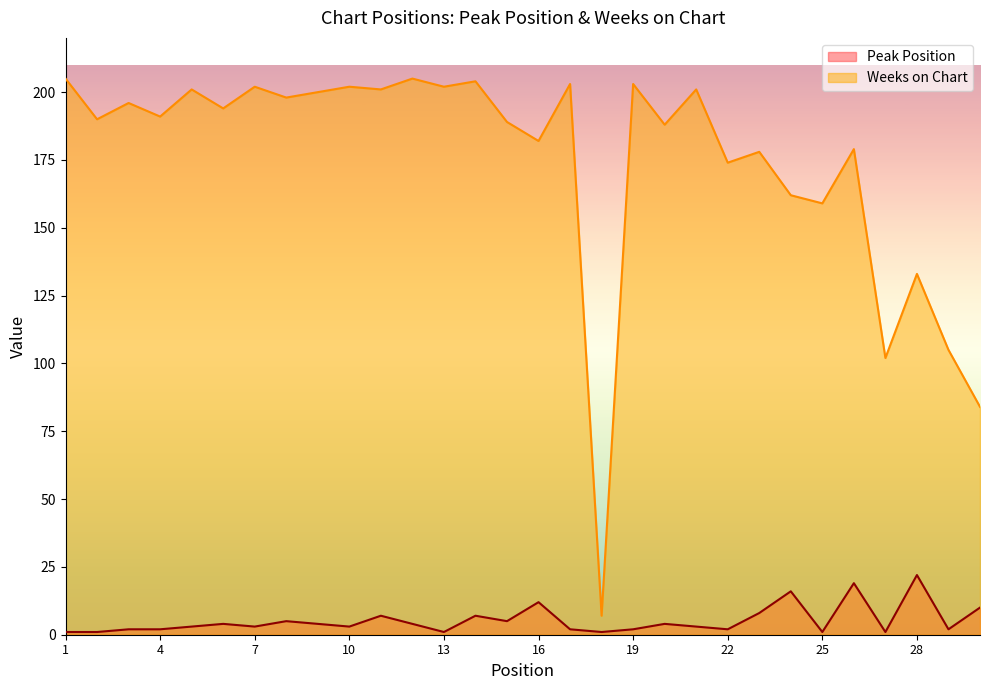

How many values in the Peak Position series are below 3?

12